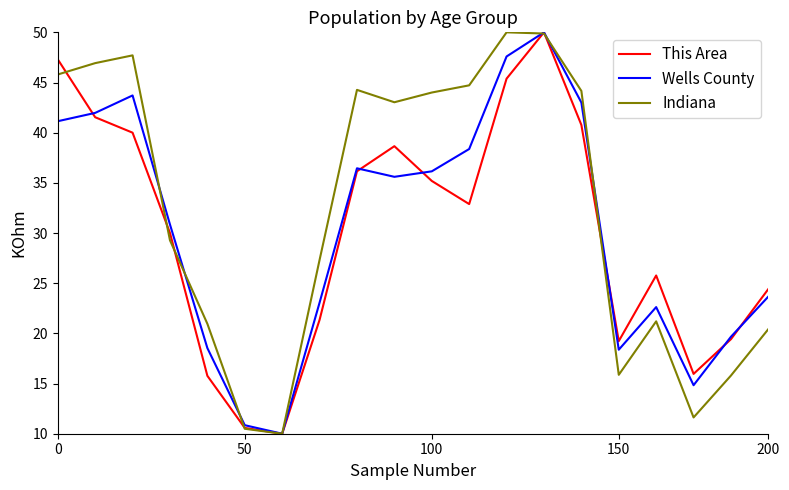

Which series has the largest total across all categories?

Indiana